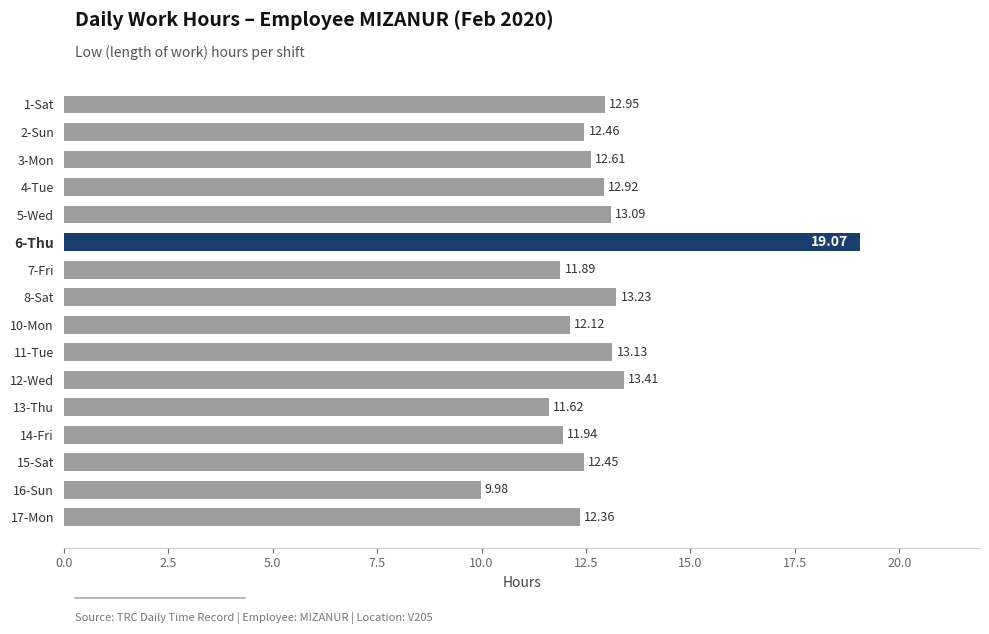

What is the difference between the second highest and minimum values?

3.4